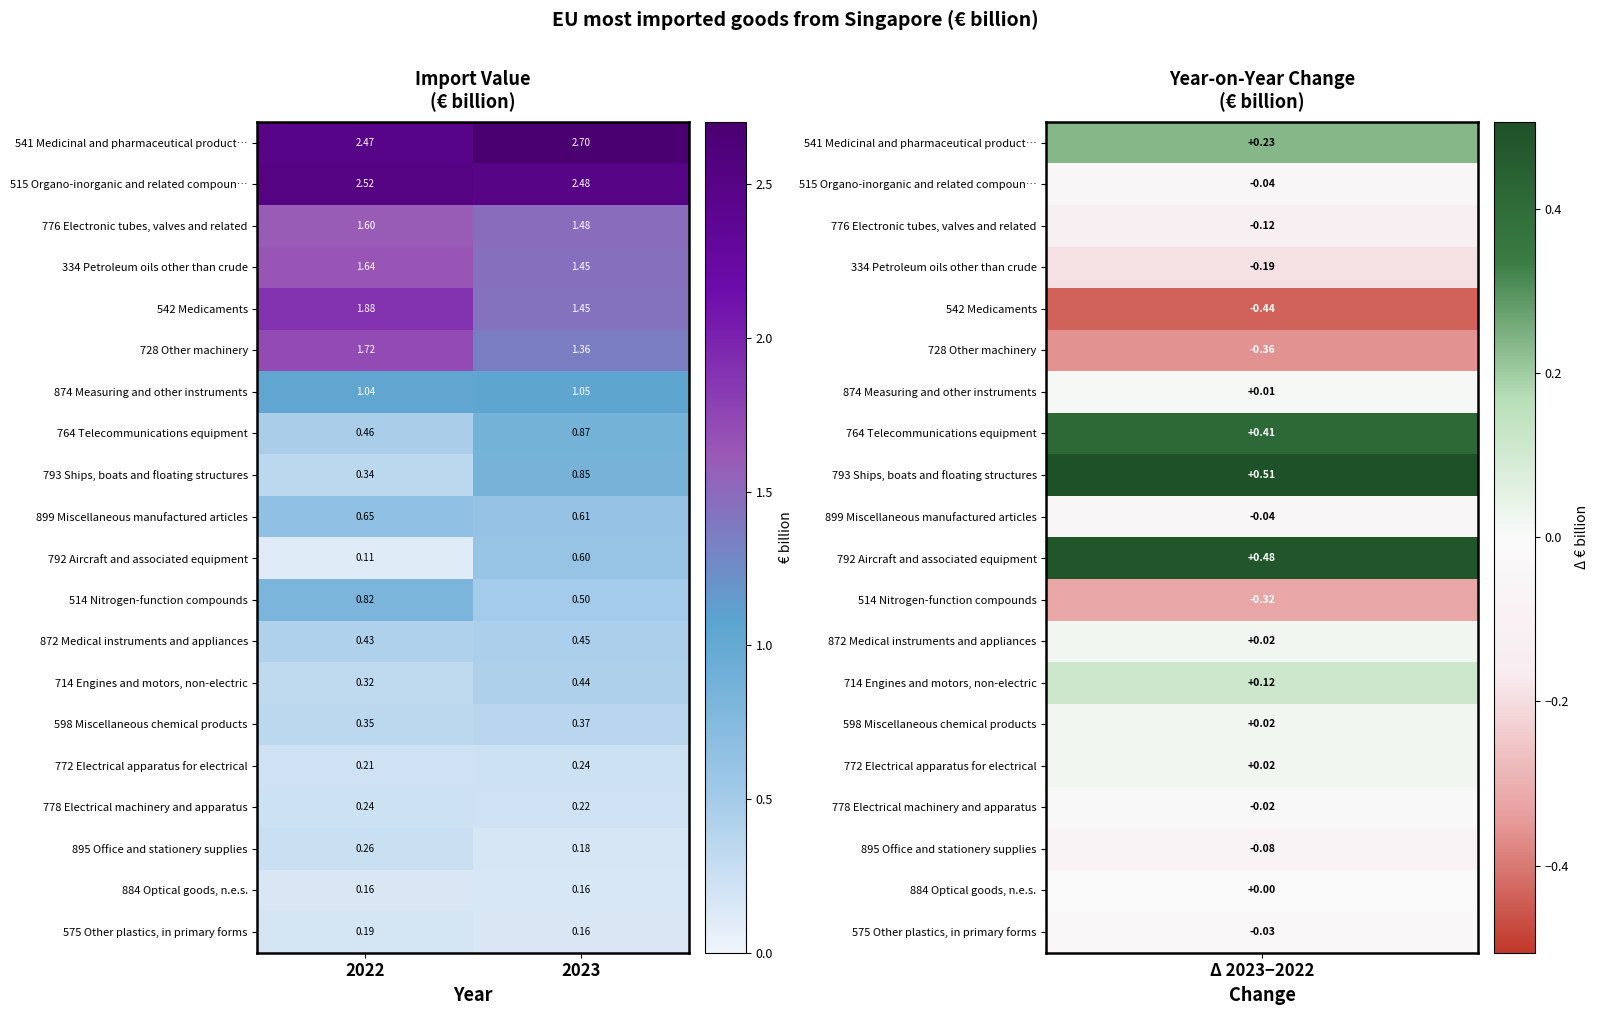

Which series has the largest total across all categories?

541 Medicinal and pharmaceutical product…